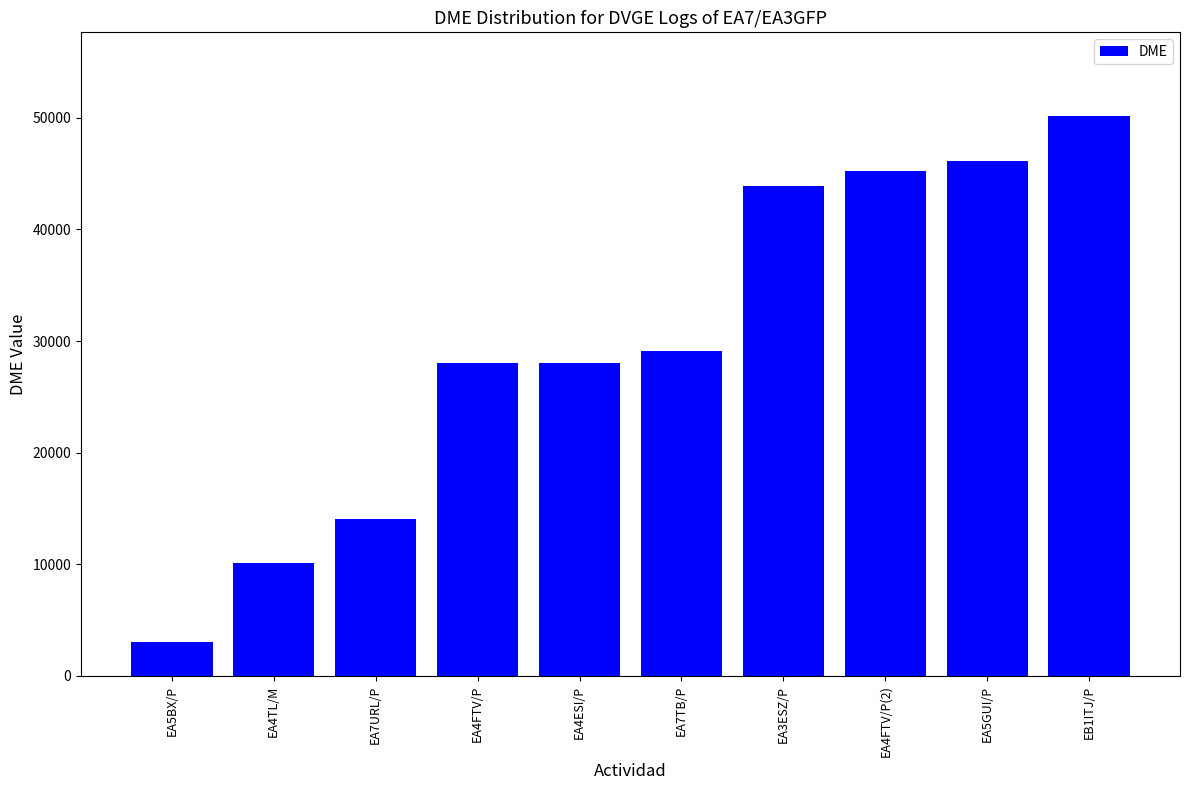

What is the minimum value shown in the chart?

3043